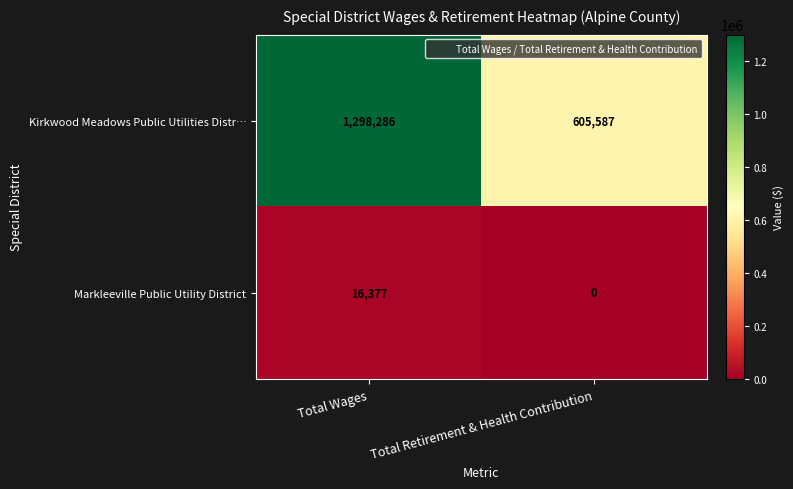

How many data points does each series have?

2